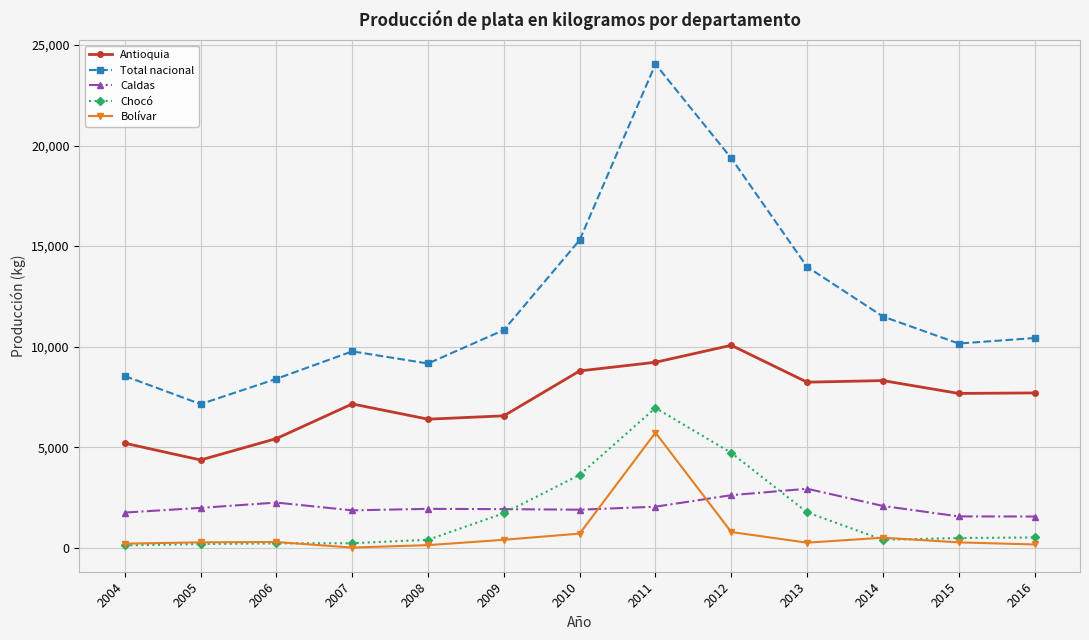

Which category has the highest value in the Antioquia series?

2012